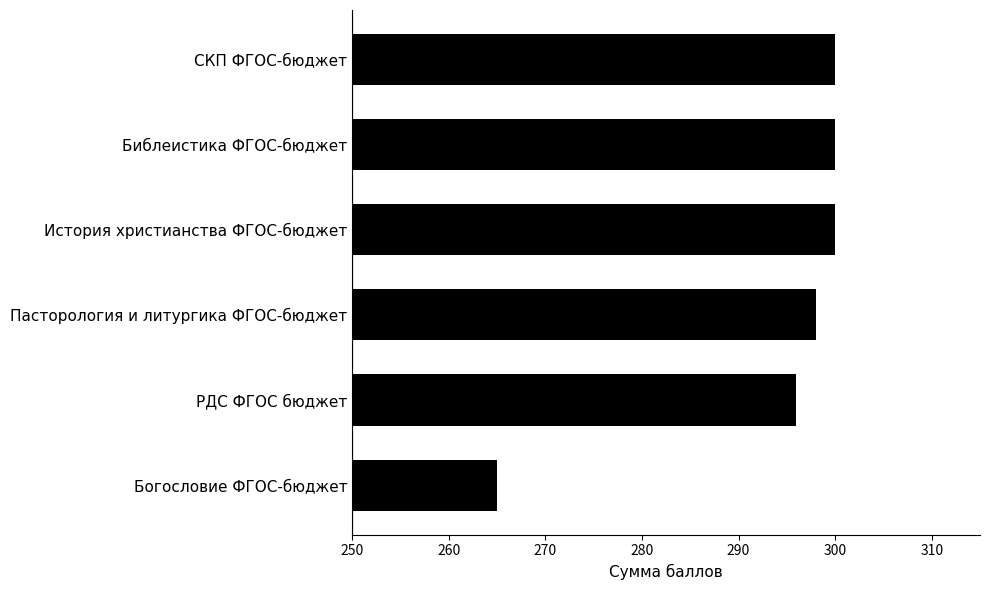

What is the approximate value at История христианства ФГОС-бюджет?

300